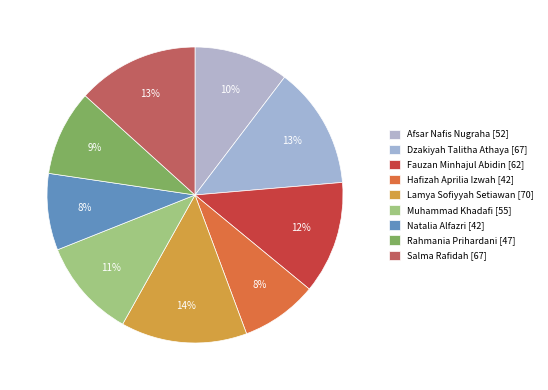

Is there any slice that represents more than half of the pie?

No